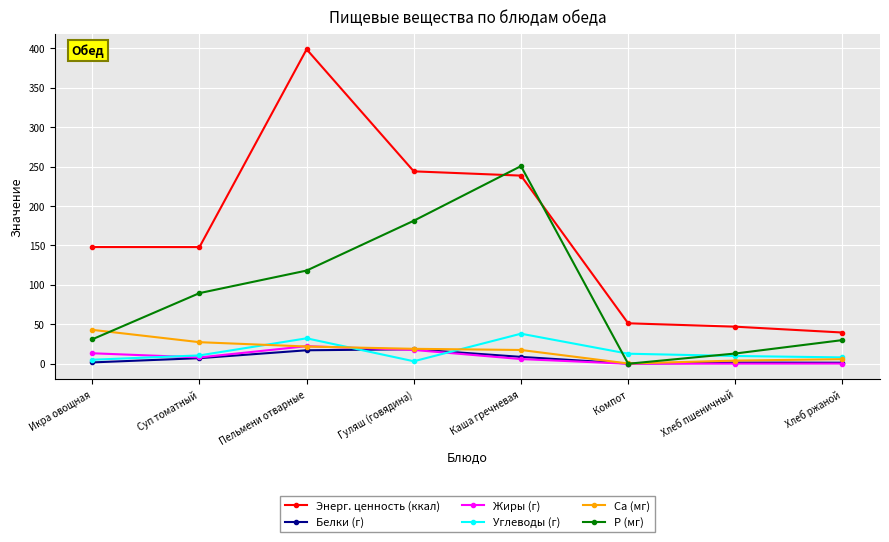

Is the value of Ca (мг) at Хлеб пшеничный greater than the value of Энерг. ценность (ккал) at Хлеб пшеничный?

No